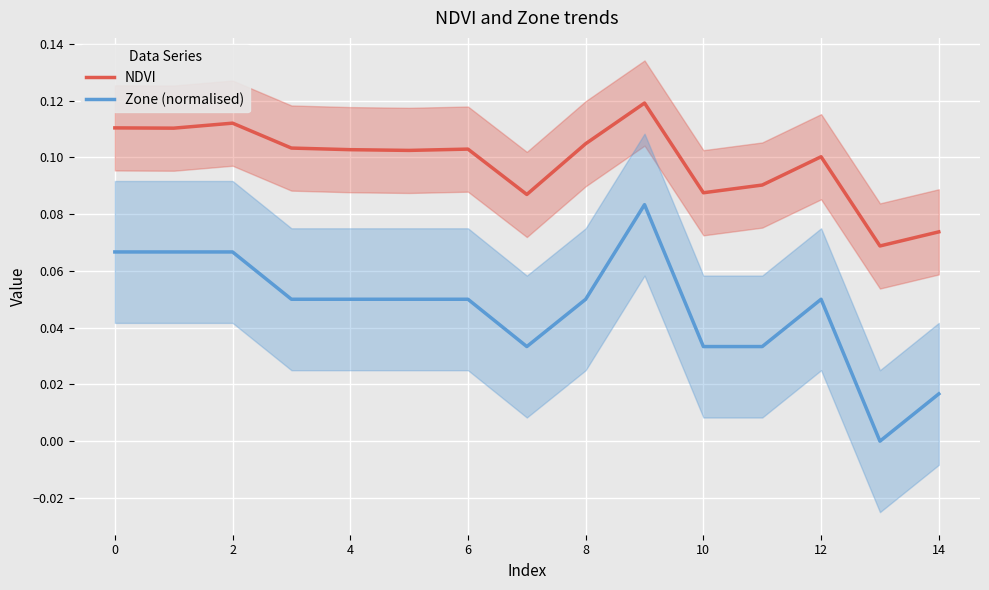

Rank the series by their average value, from lowest to highest.

Zone (normalised), NDVI